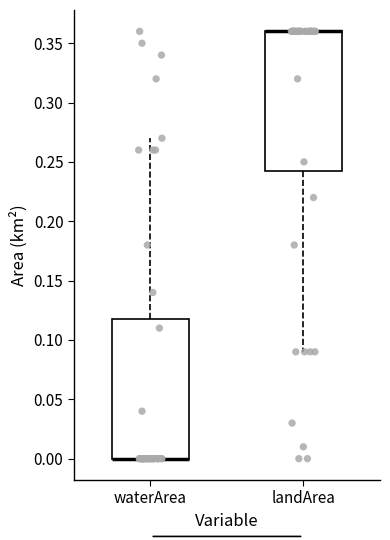

Where does the lower whisker of the box for landArea end on the y-axis? The values are not printed on the chart, so give them approximately, as read against the axis.

0.090